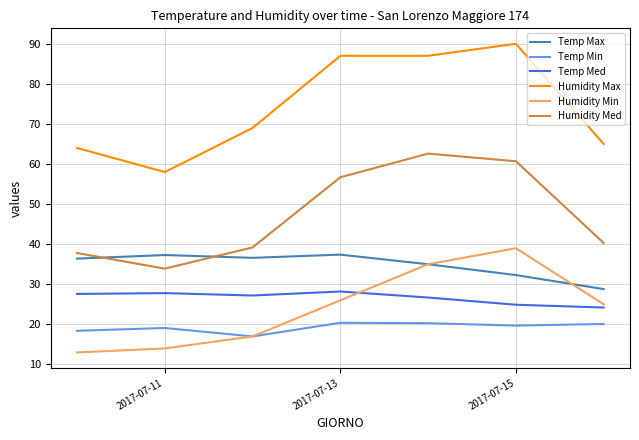

True or false: Temp Med and Temp Max cross at least once.

False